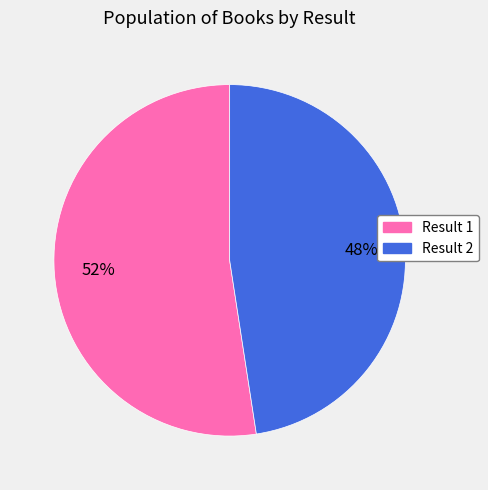

Count the number of slices in the pie.

2